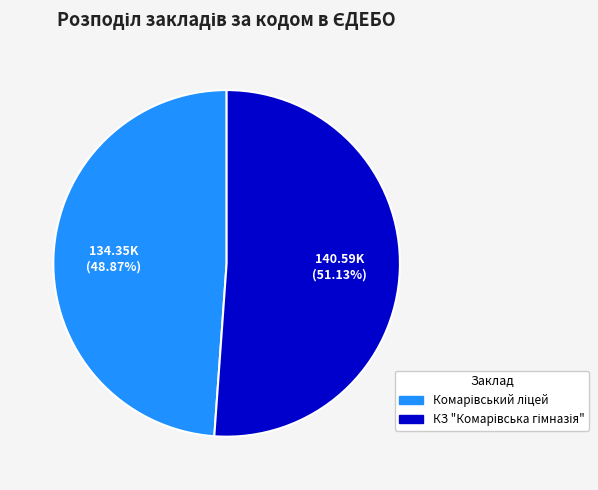

Is there any slice that represents more than half of the pie?

Yes